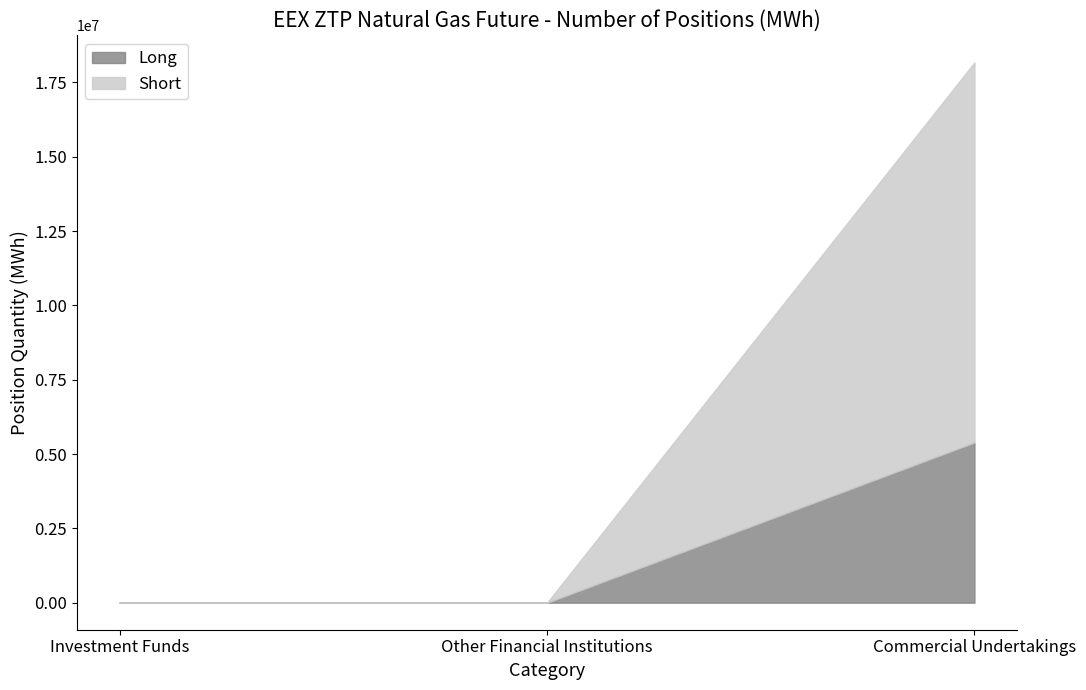

Does the chart display data point markers on the line(s)?

No